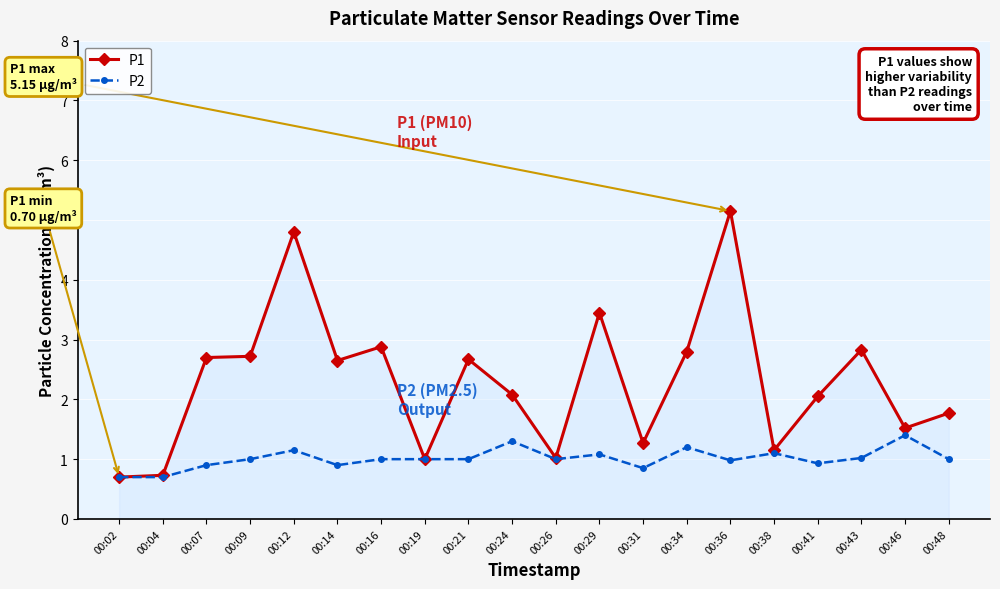

True or false: P2 has a value of 1.1 at 00:12.

True